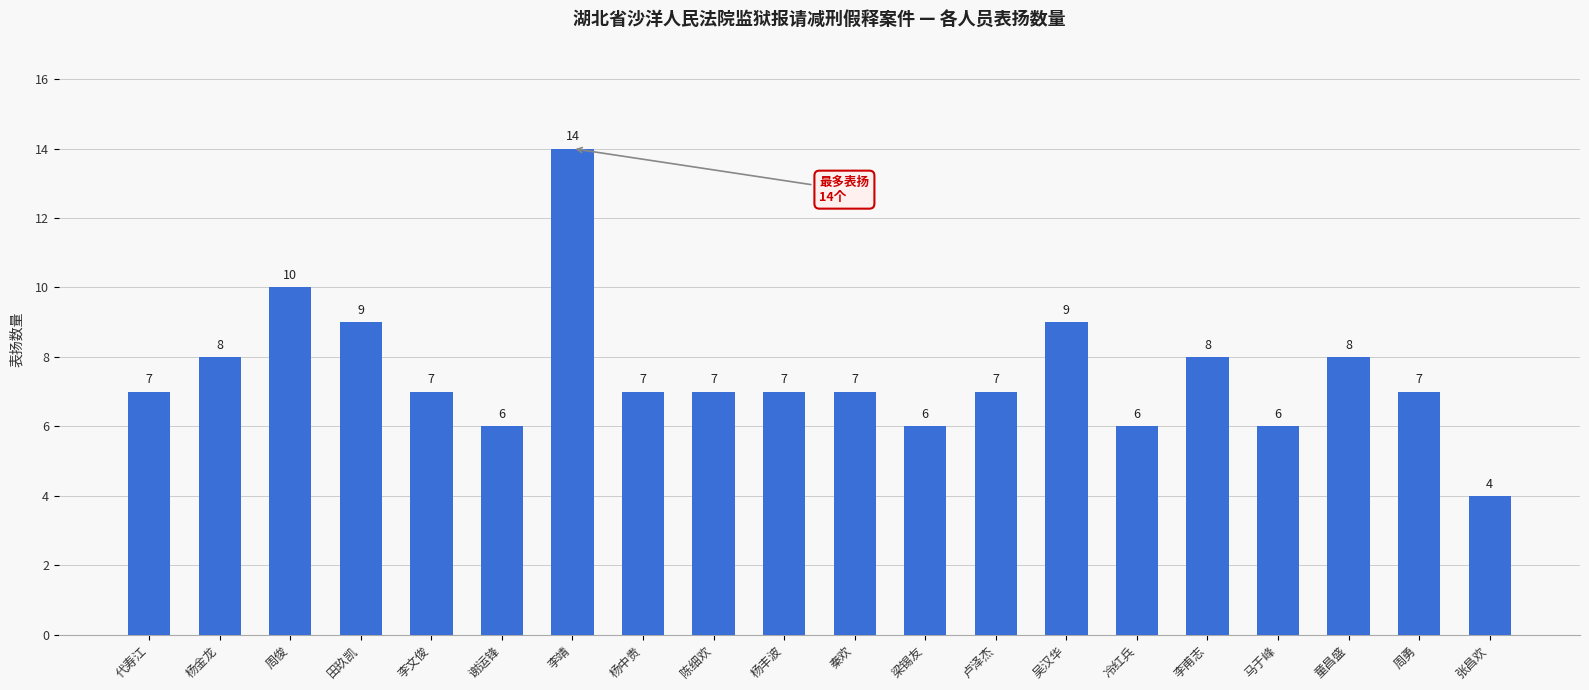

Reading right to left, extract all data points from this chart.

4	7	8	6	8	6	9	7	6	7	7	7	7	14	6	7	9	10	8	7